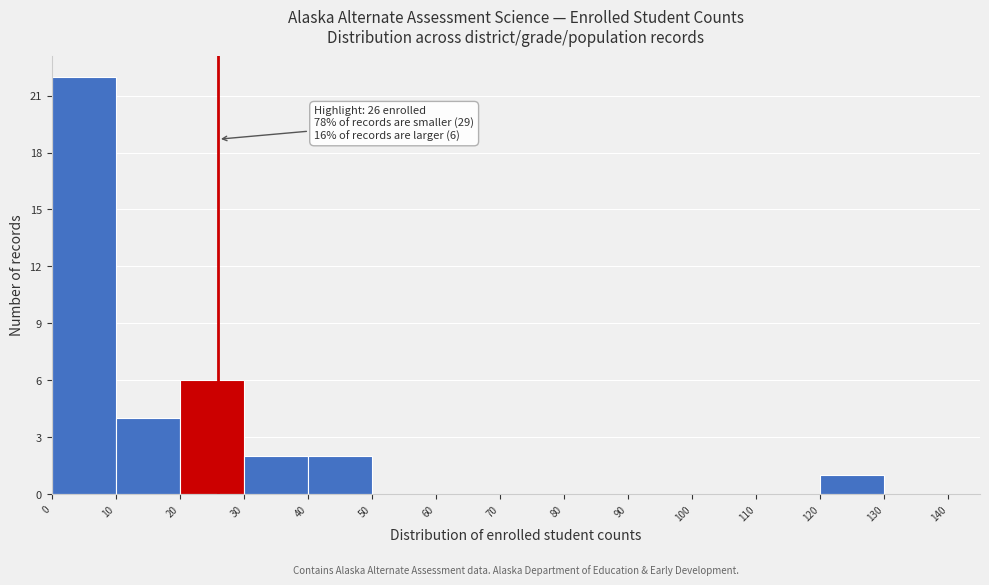

Over which range of the x-axis is the bar tallest?

0 to 10